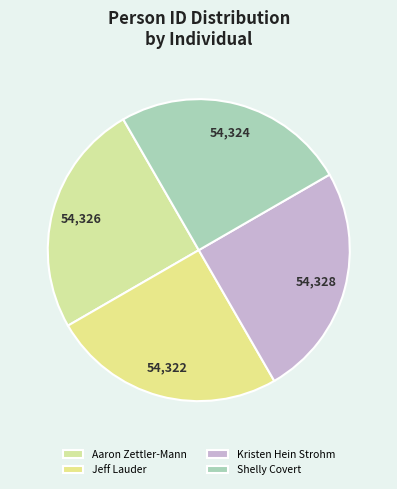

Is it true that Kristen Hein Strohm is 25% of the pie?

True